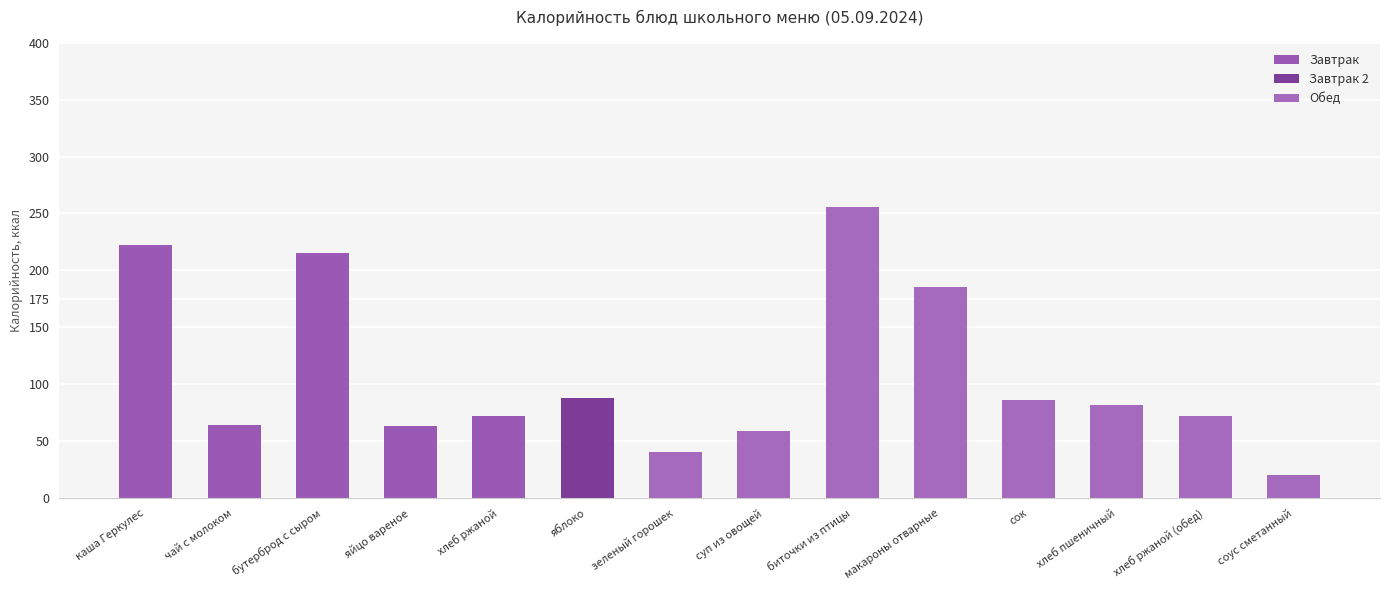

What is the sum of the values at зеленый горошек and сок?

127.0